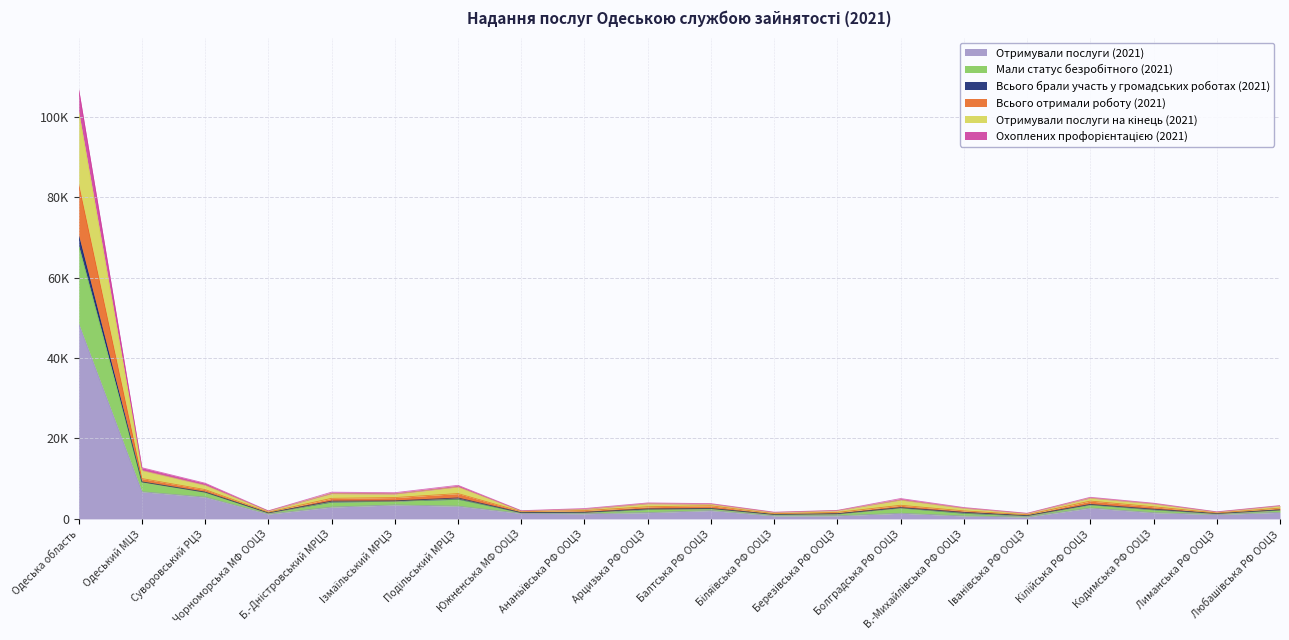

Where is the first local minimum for Отримували послуги на кінець (2021)?

Чорноморська МФ ООЦЗ